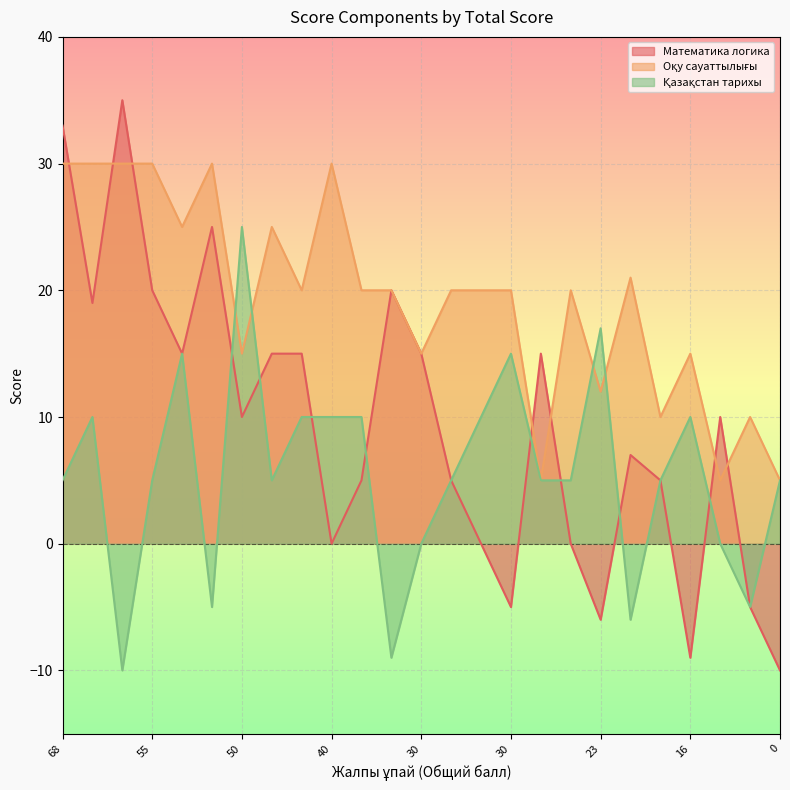

Which series has the widest spread of values?

Математика логика